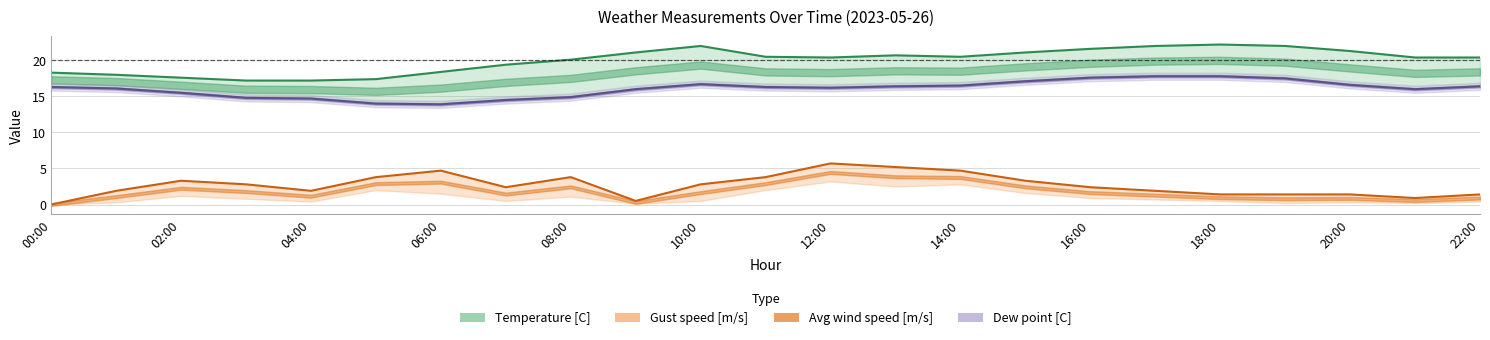

True or false: the data shows 9.3 at 08:00.

False